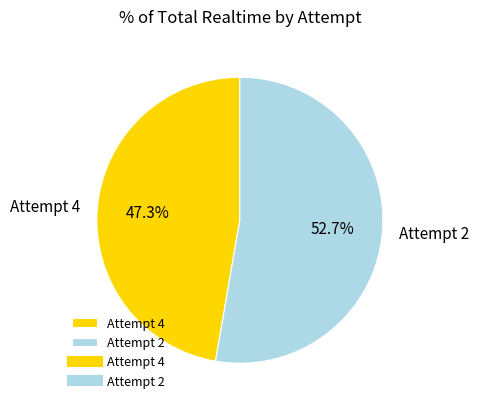

How many segments does this pie chart have?

2